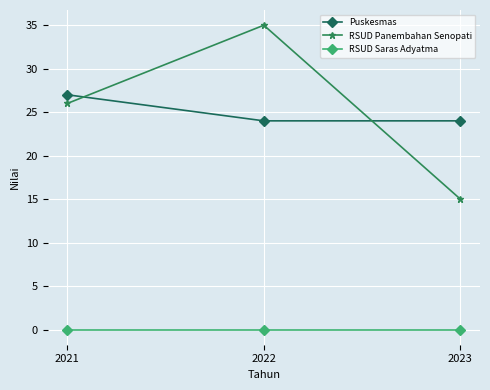

What is the average value of the RSUD Panembahan Senopati series?

25